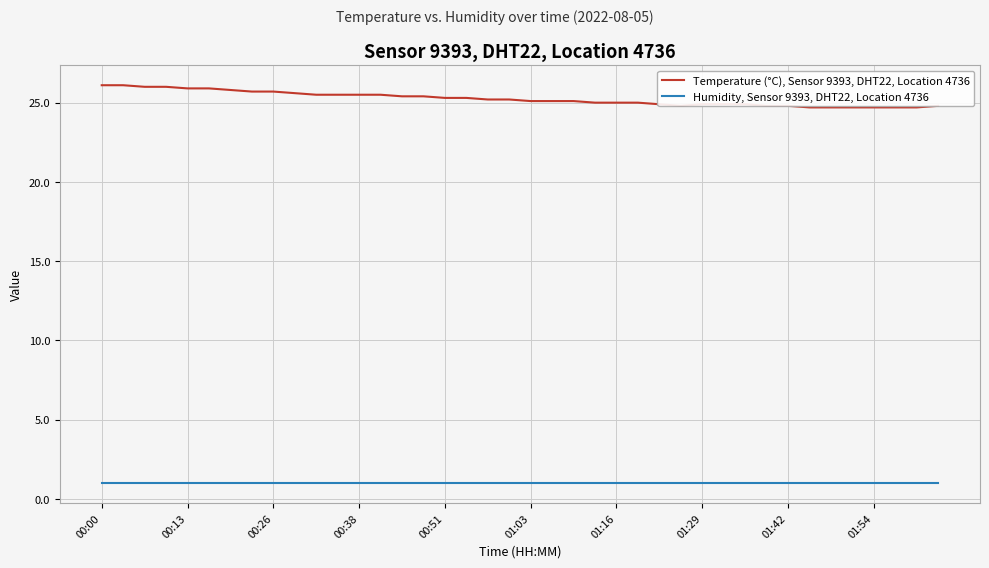

Does the chart display data point markers on the line(s)?

No